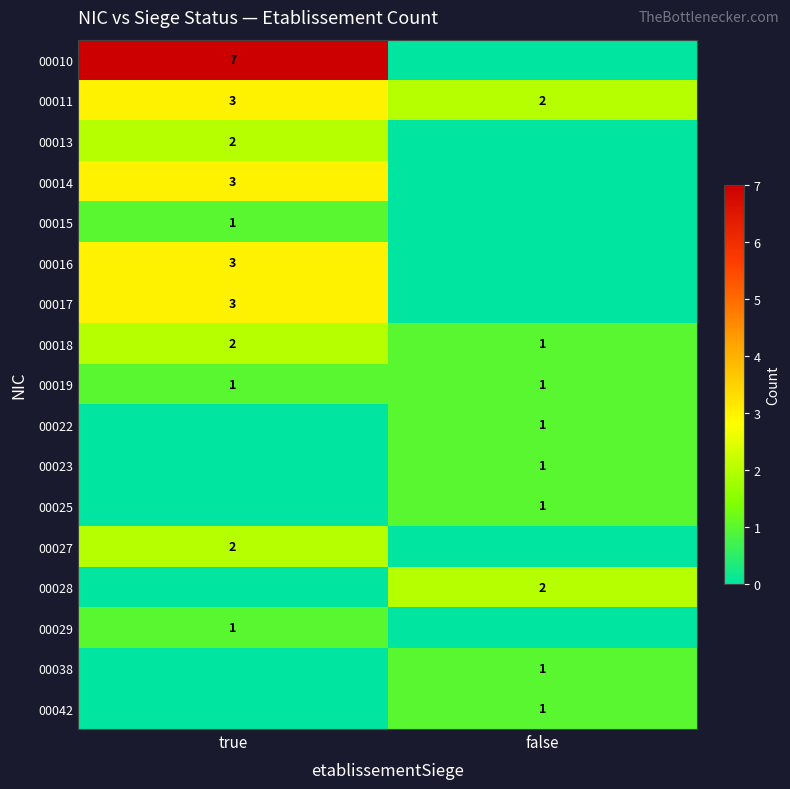

Which label corresponds to the smallest value in the chart?

false